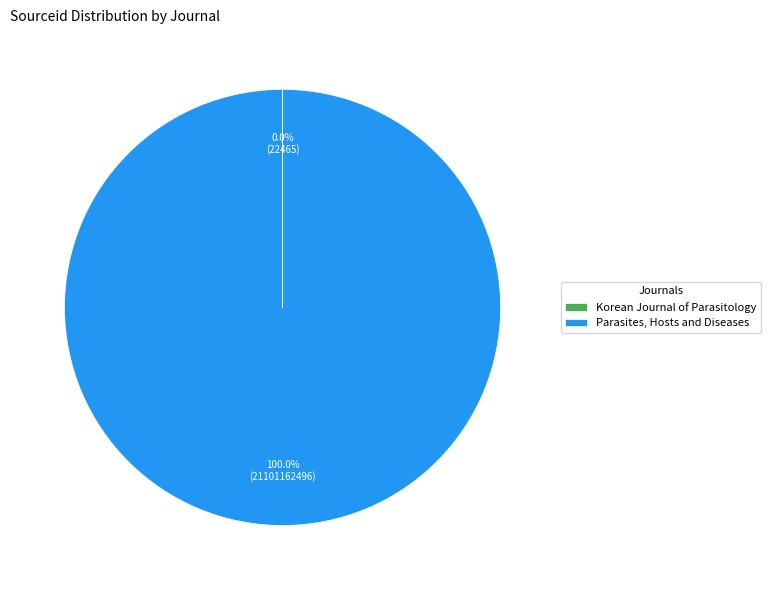

To the nearest percent, what percentage of the pie is Parasites, Hosts and Diseases?

100%